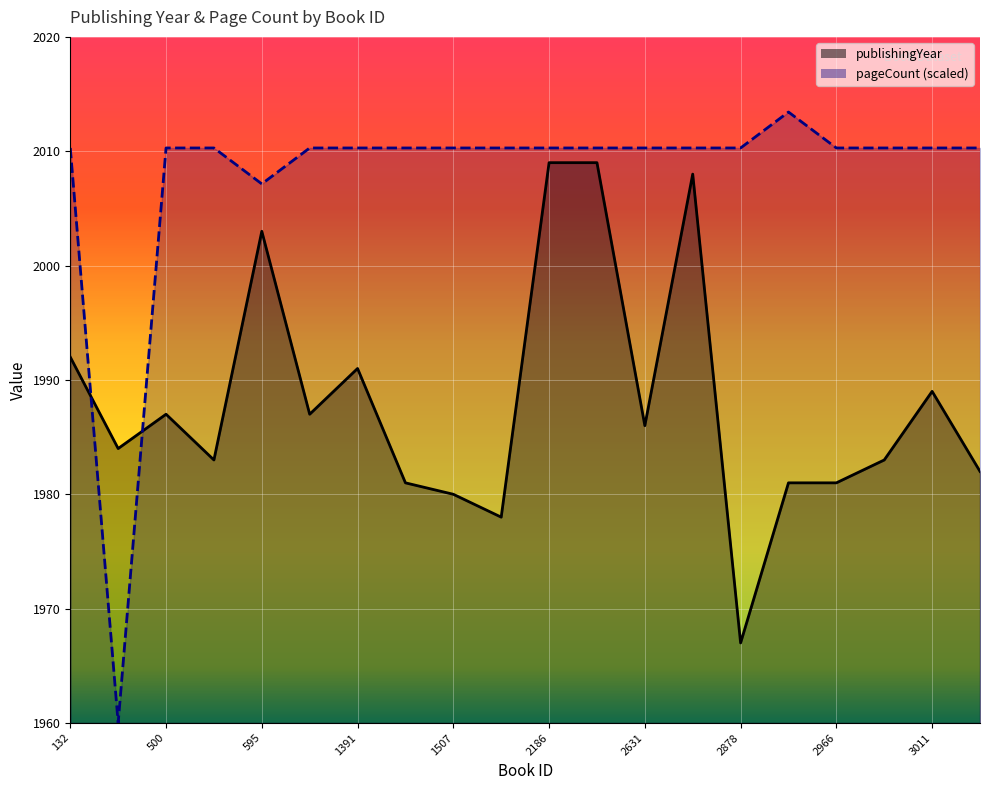

What is the highest value of the publishingYear series?

2009.0